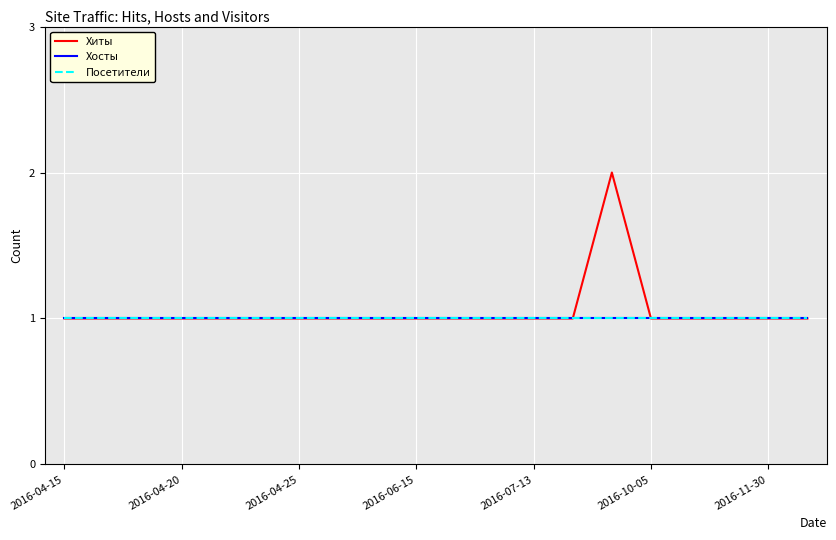

At which category is the sum across all series the highest?

14